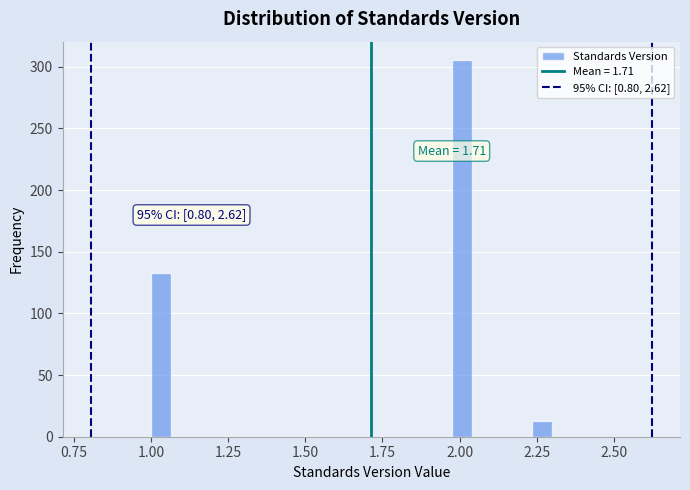

Read against the x-axis, roughly where is the centre of the tallest bar?

2.00